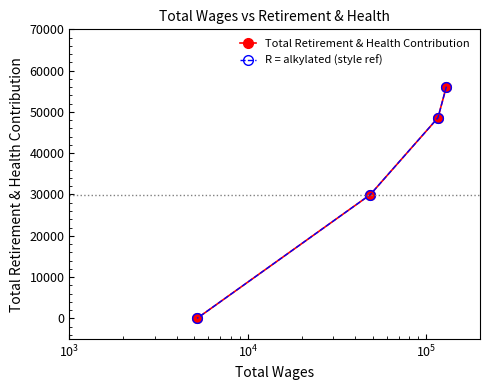

How many series are shown in this chart?

2